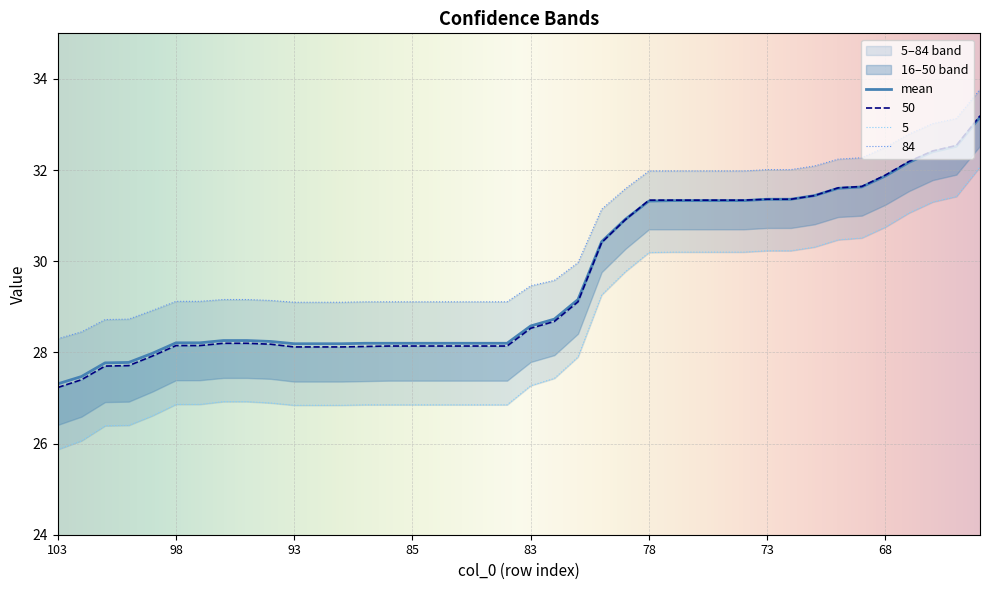

True or false: mean has a value of 16.4 at 83.

False